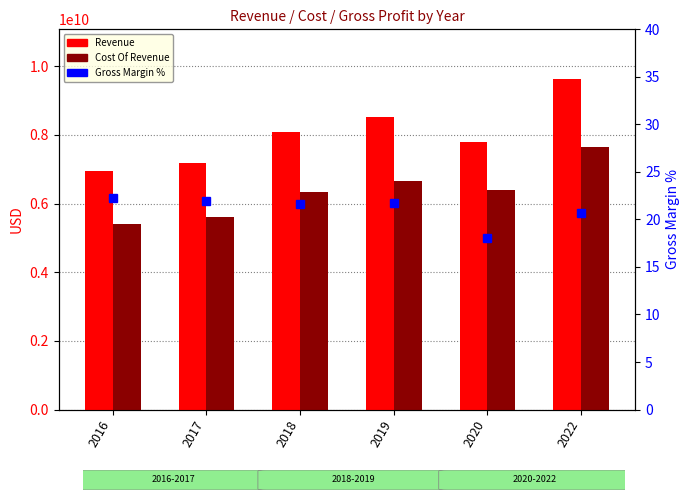

What is the value of the Gross Margin % bar at the 1st from the left?

22.2